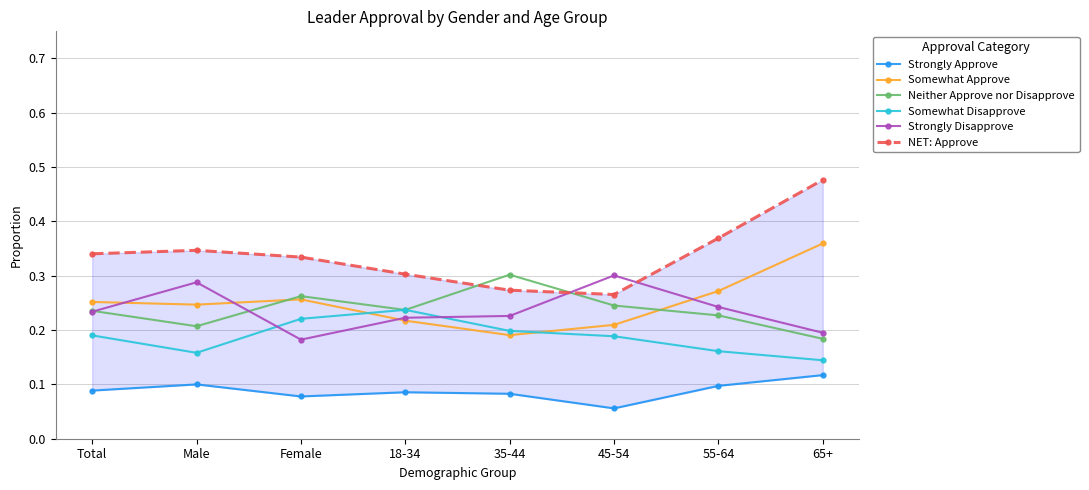

Rank the series at 65+ from lowest to highest value.

Strongly Approve, Somewhat Disapprove, Neither Approve nor Disapprove, Strongly Disapprove, Somewhat Approve, NET: Approve